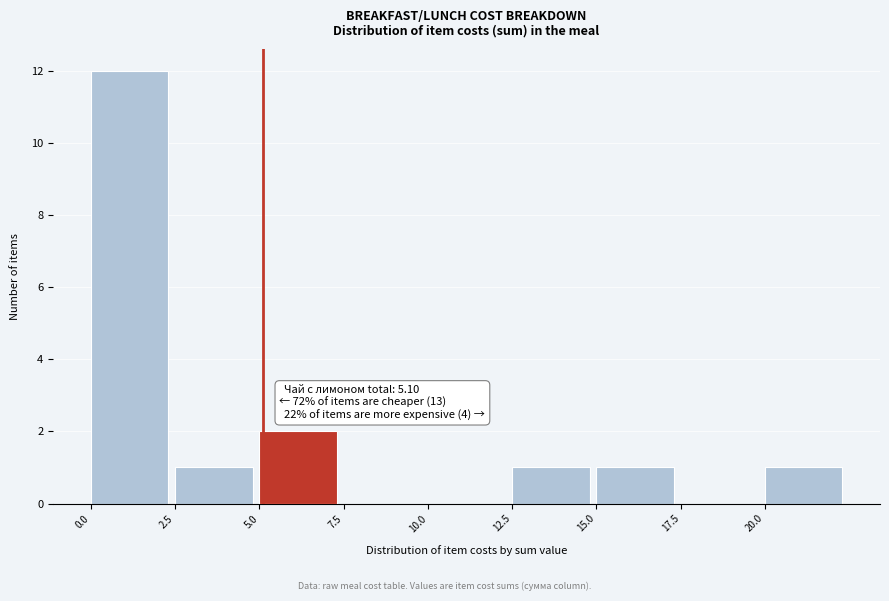

Over which range of the x-axis is the bar tallest?

0.0 to 2.5